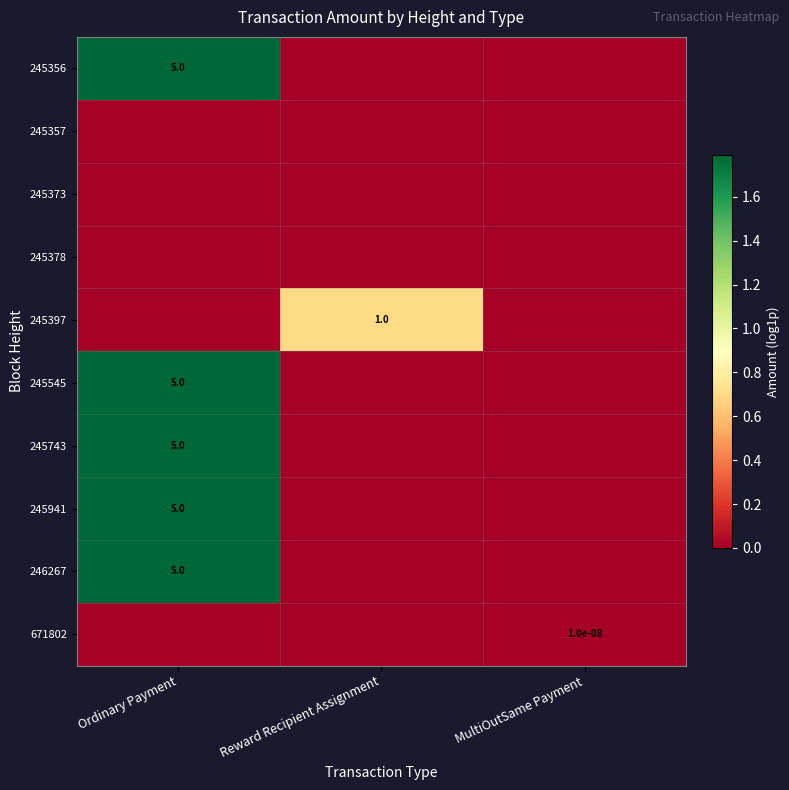

True or false: 245743 has a value of 5.0 at Ordinary Payment.

True